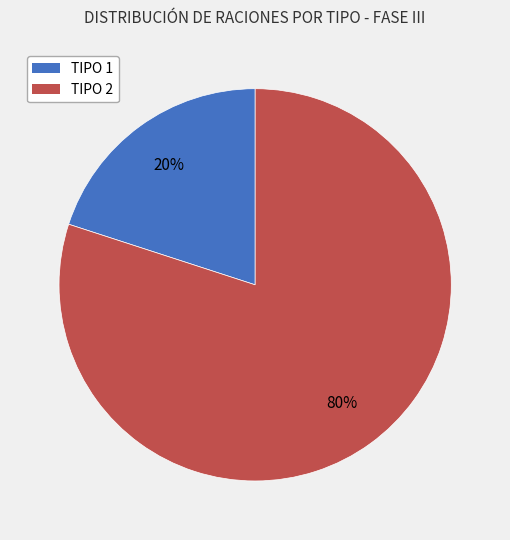

Do TIPO 1 and TIPO 2 together represent more than half of the pie?

Yes